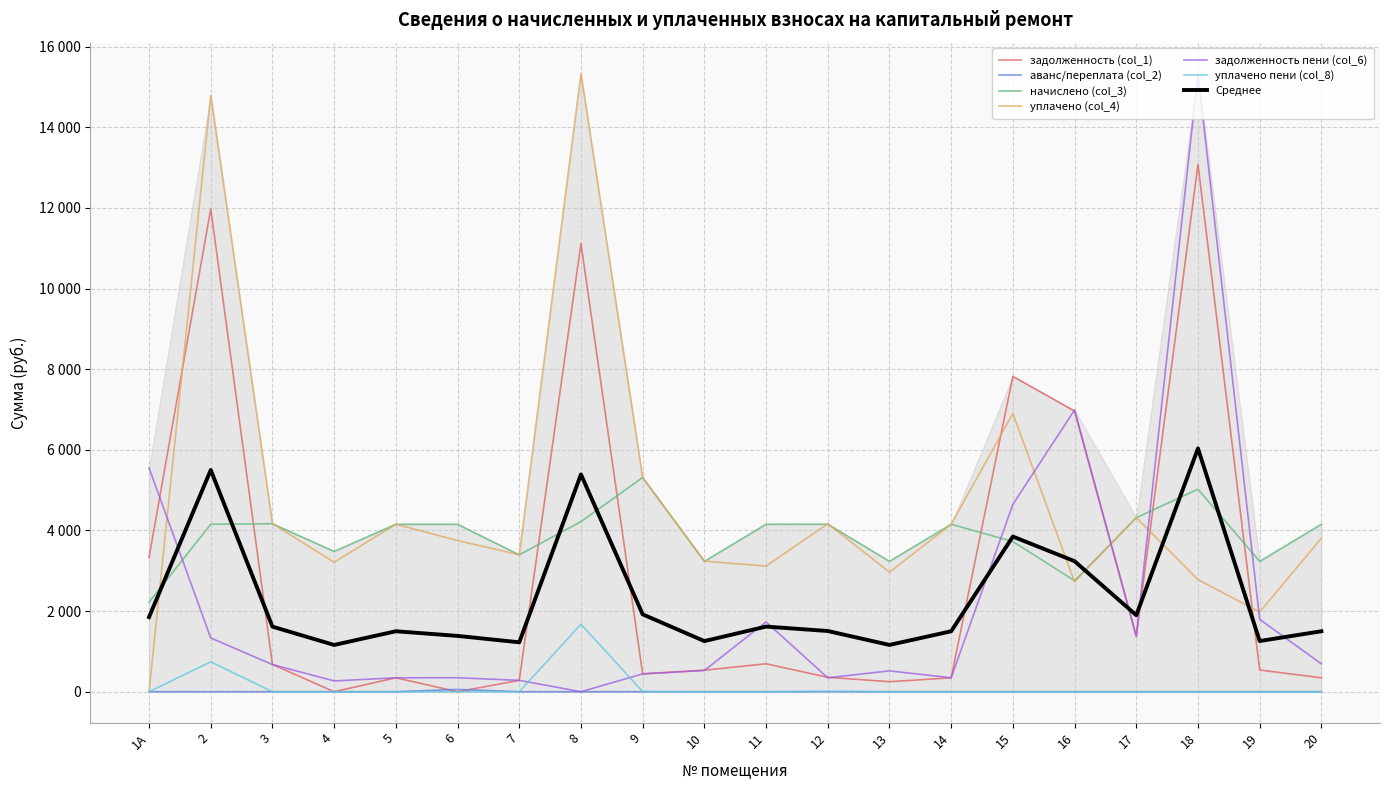

How many data points in задолженность пени (col_6) are less than 673?

10